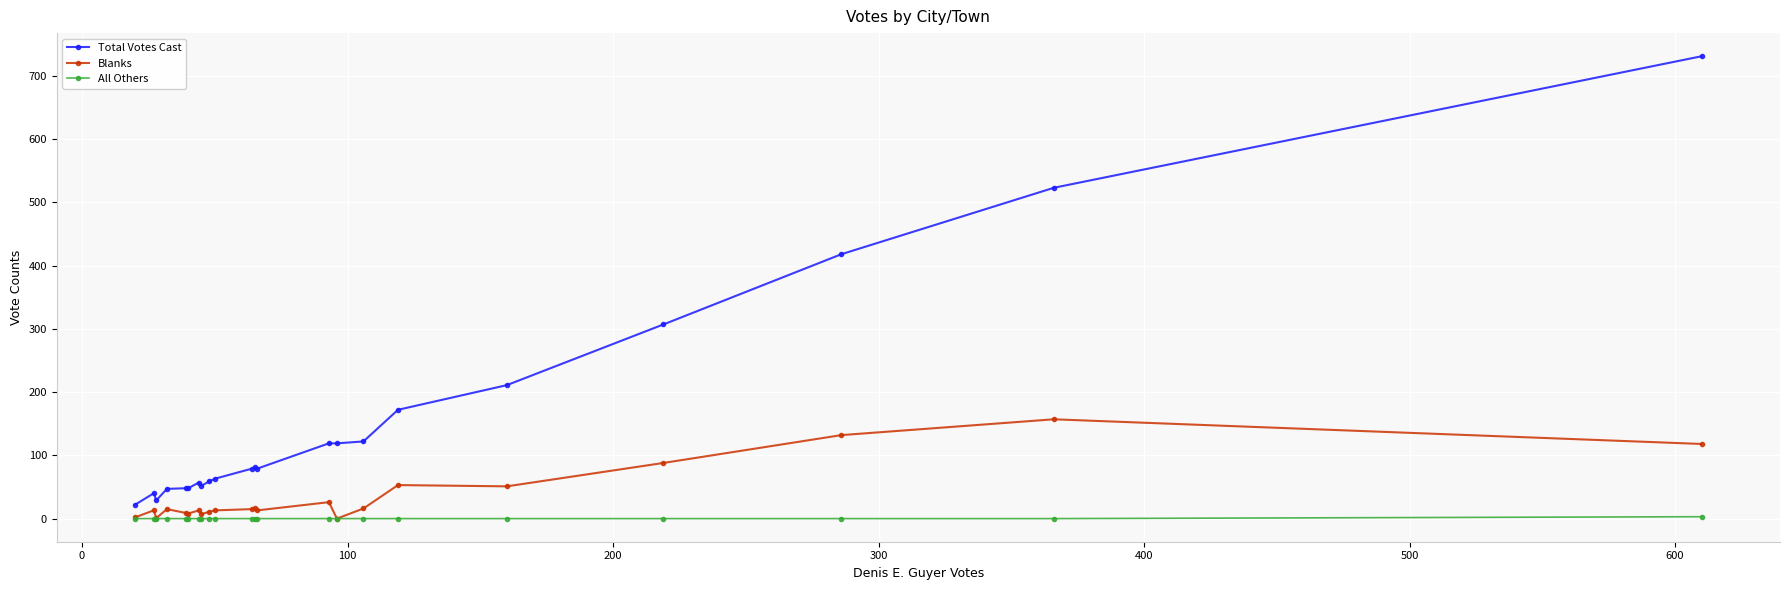

At how many categories does at least one series exceed 365?

3